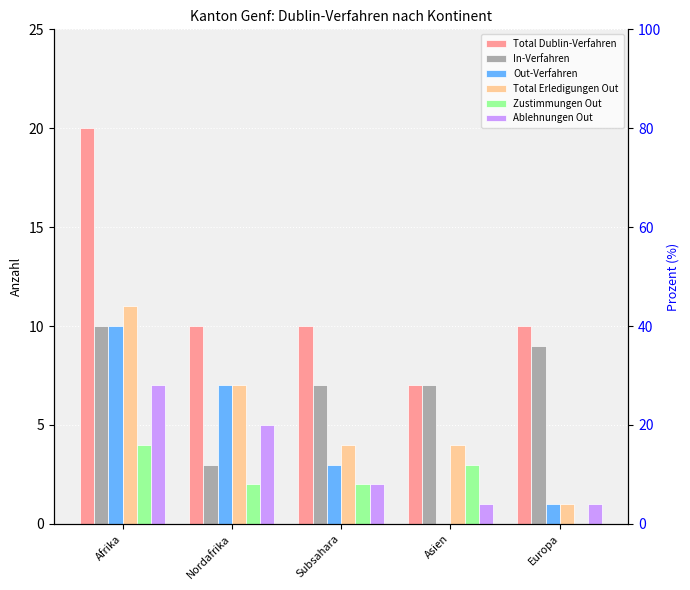

Rank the categories by Total Dublin-Verfahren value from lowest to highest.

Asien, Nordafrika, Subsahara, Europa, Afrika